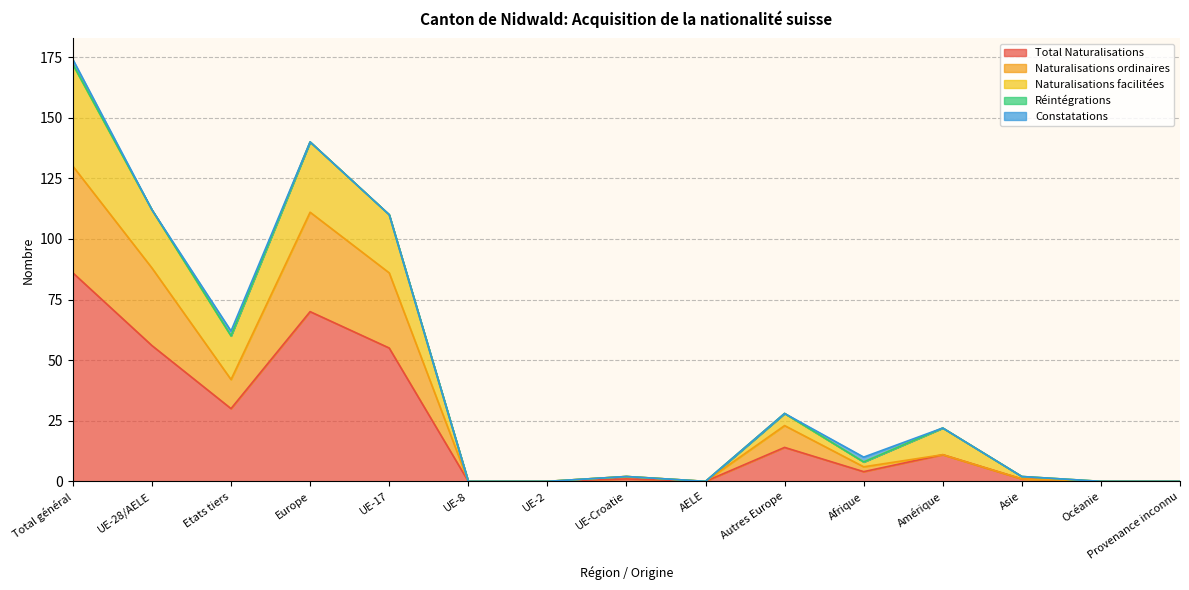

True or false: Total Naturalisations has more than 1 interior local peaks.

True